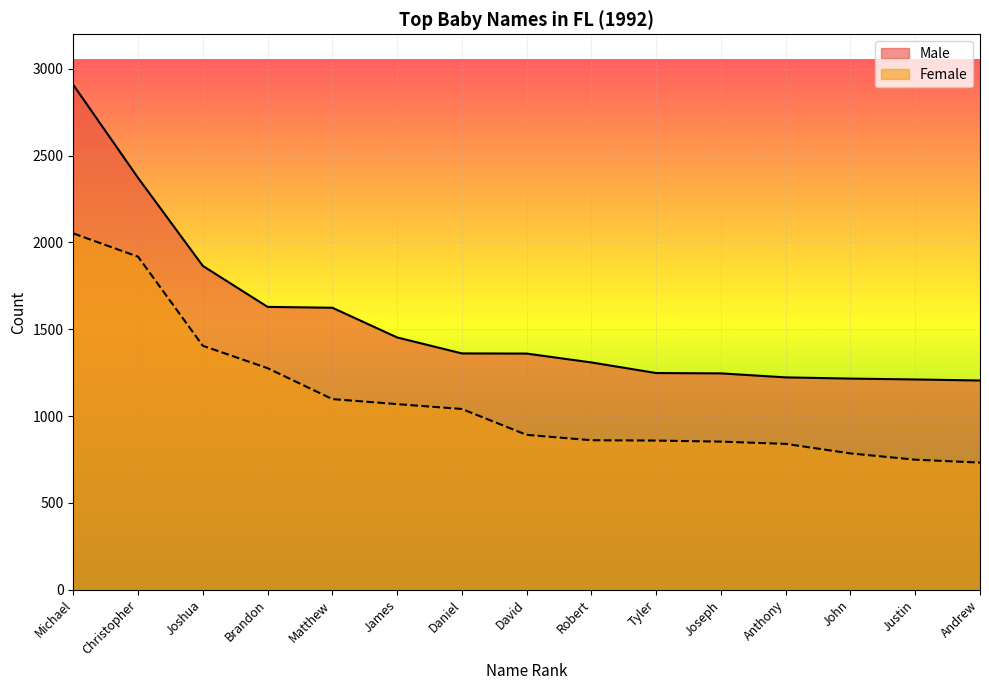

What value does the Male series have at James?

1453